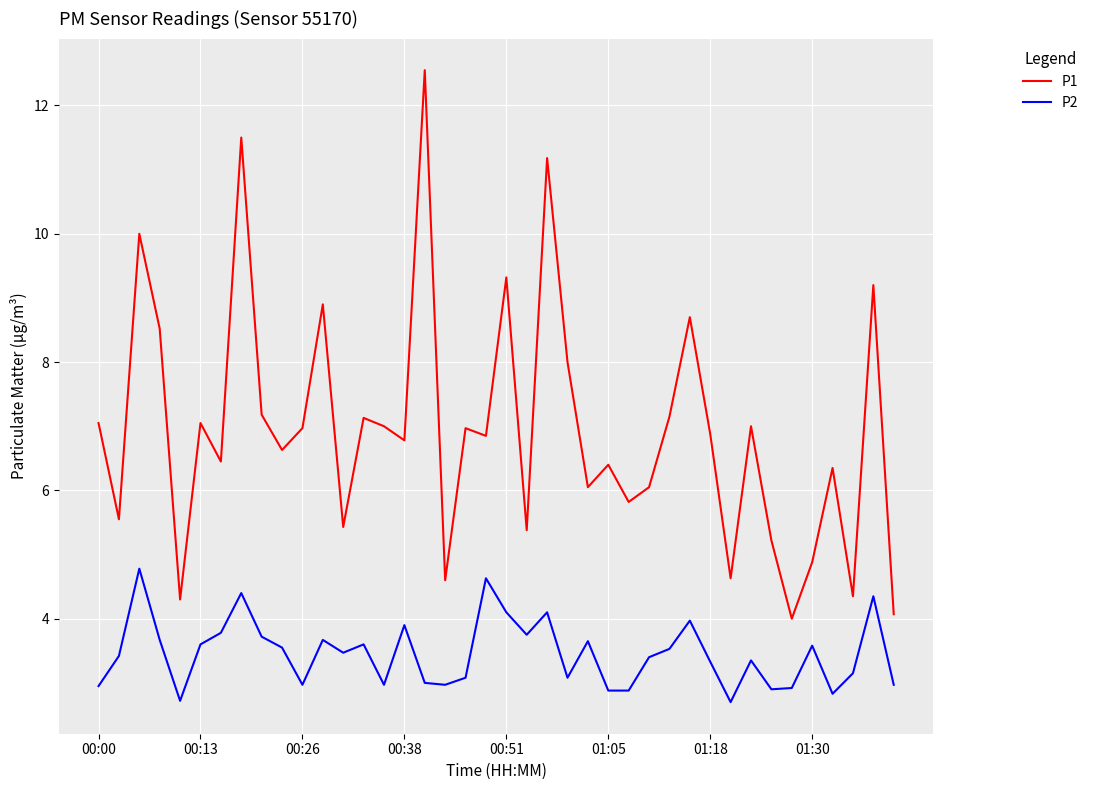

List the series in order of their overall mean, lowest first.

P2, P1